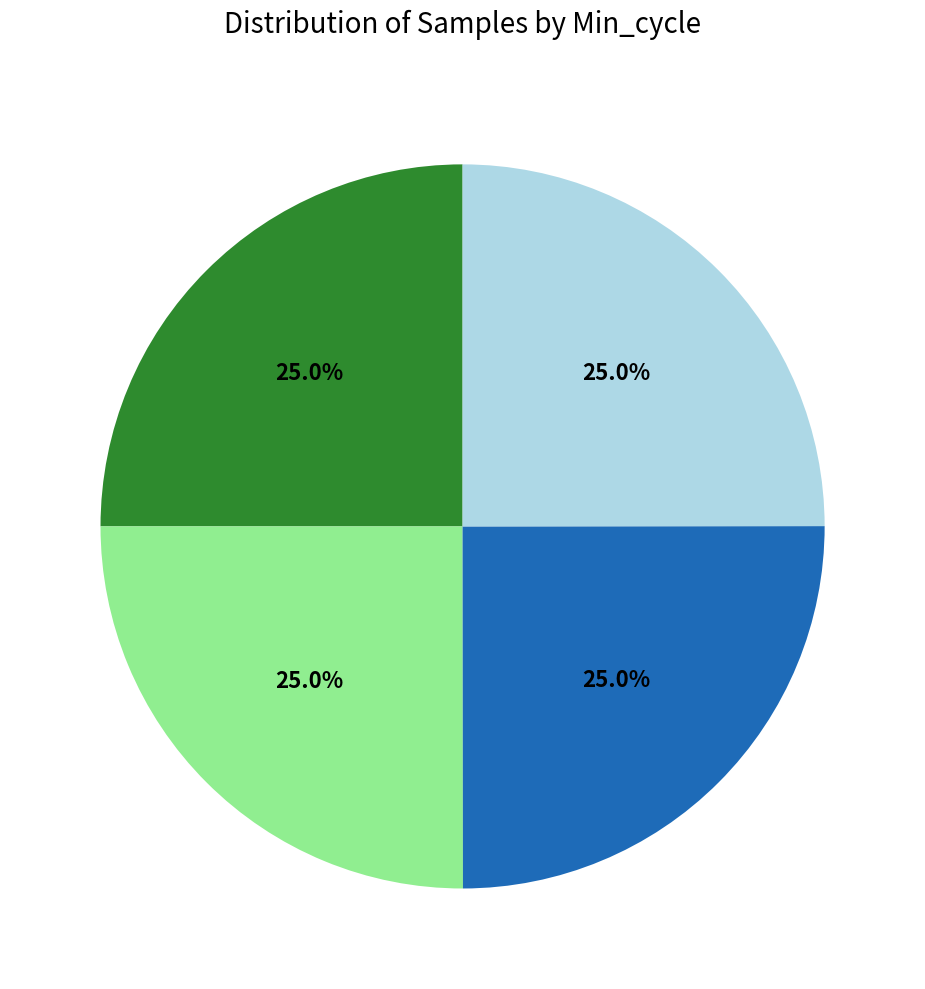

Does any single category account for the majority?

No